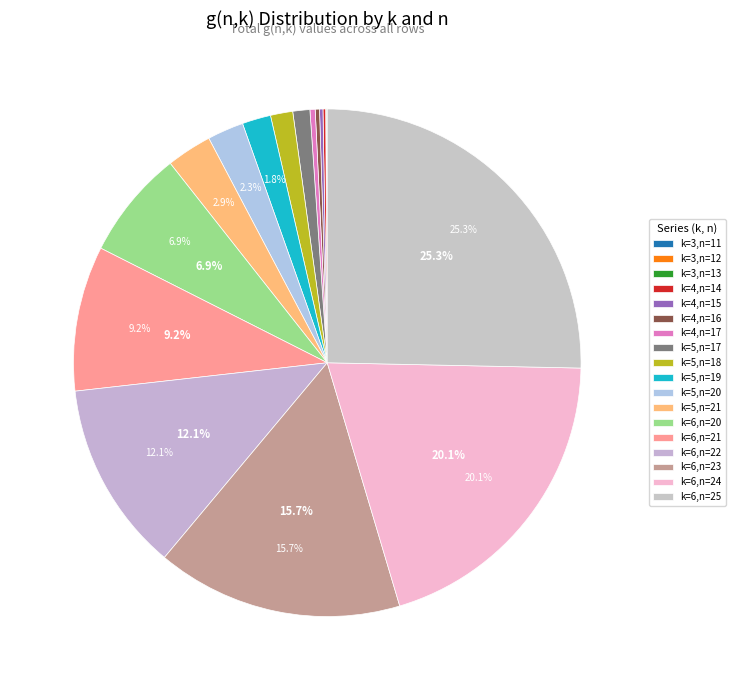

Is there any slice that represents more than half of the pie?

No